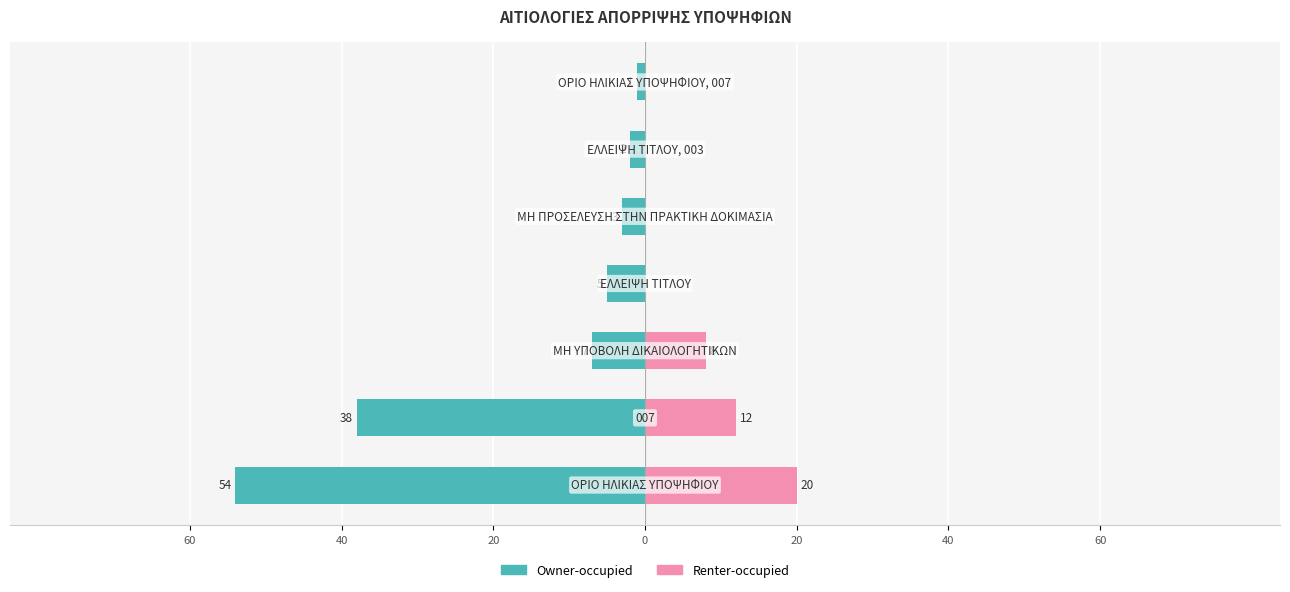

Is it true that Owner-occupied equals -7 at 20?

True